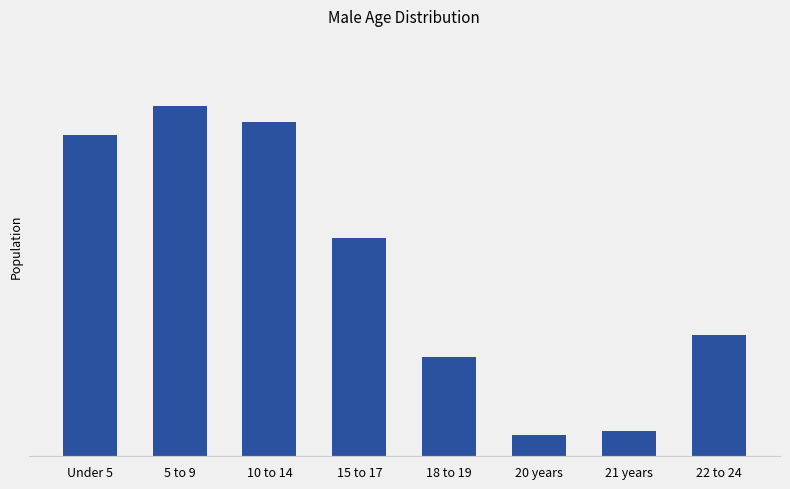

What is the label of the 2nd bar from the right?

21 years